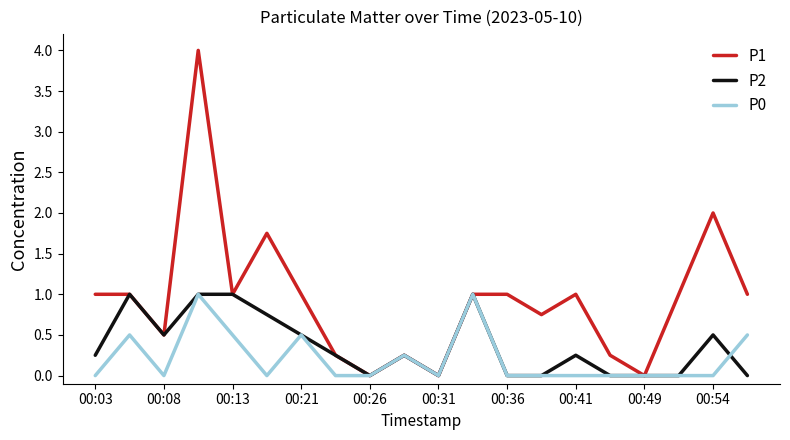

List the series in order of their overall mean, lowest first.

P0, P2, P1